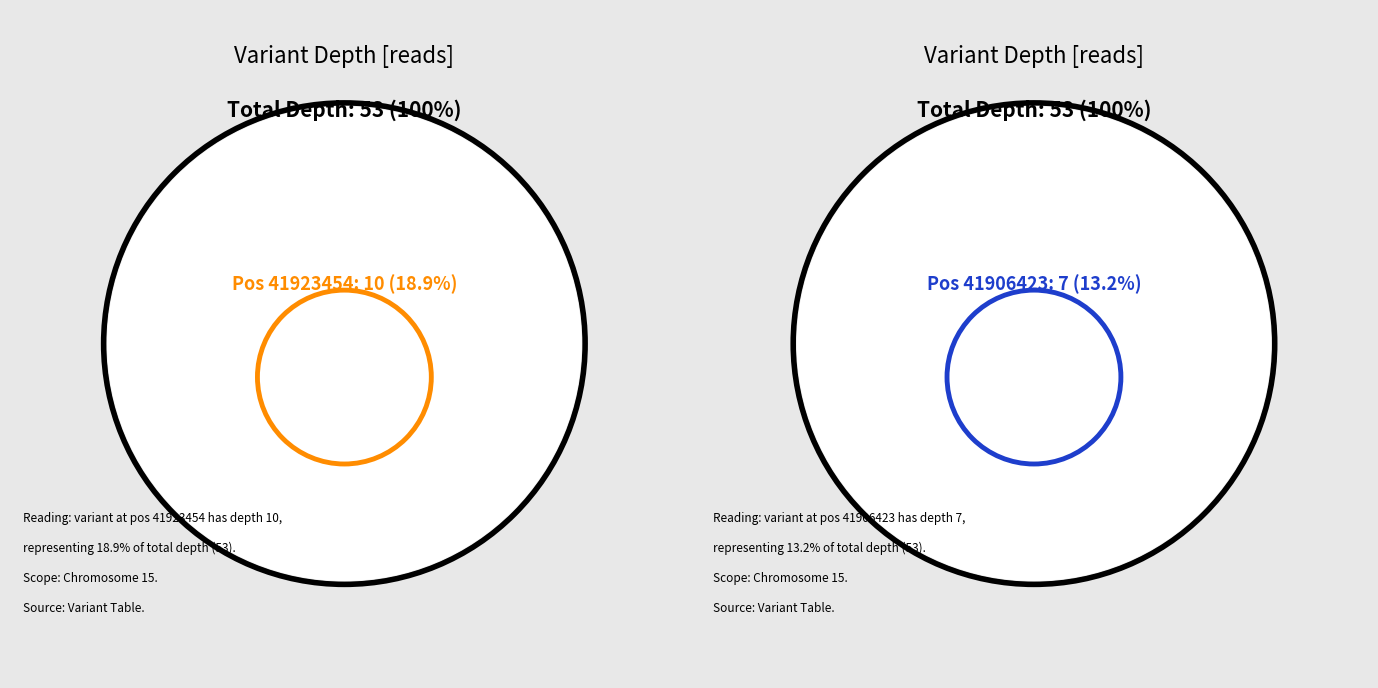

Which category has the biggest portion of the pie?

41923454